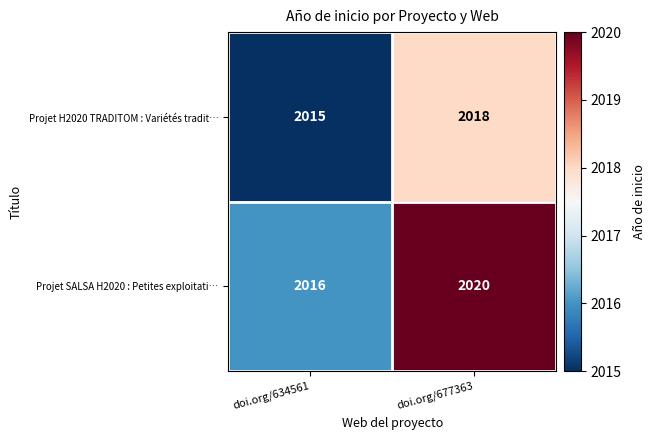

Between doi.org/634561 and doi.org/677363, which series saw the biggest shift?

Projet SALSA H2020 : Petites exploitati…